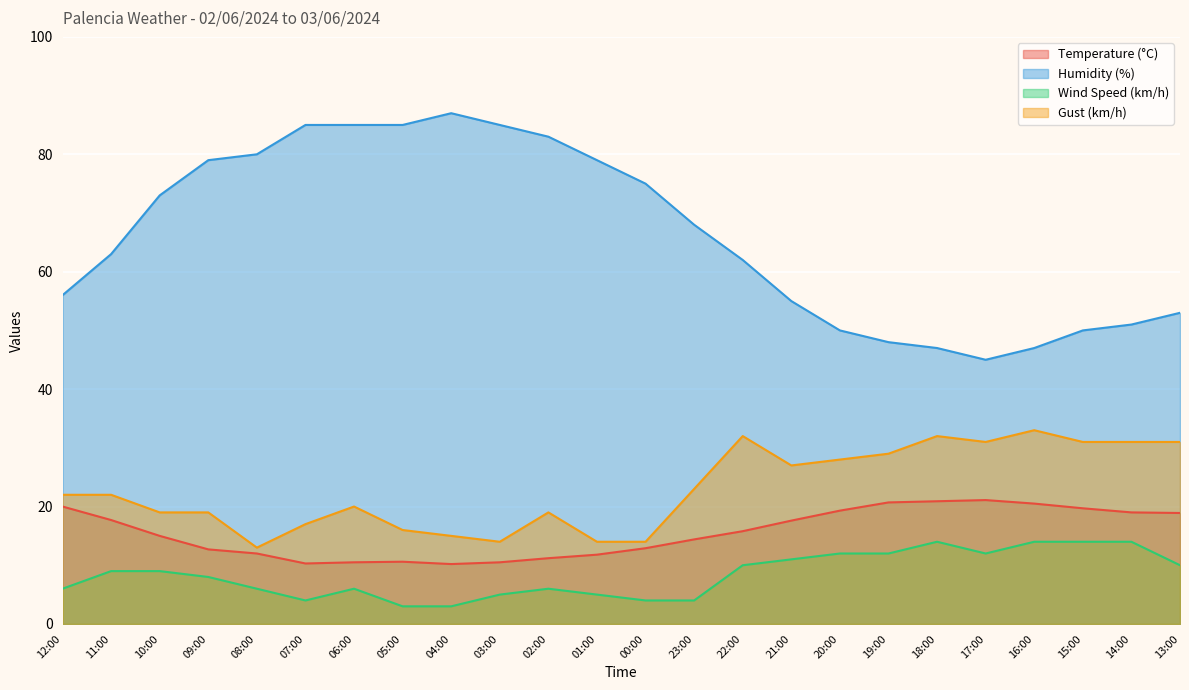

At which label is Gust (km/h) closest to 23?

23:00